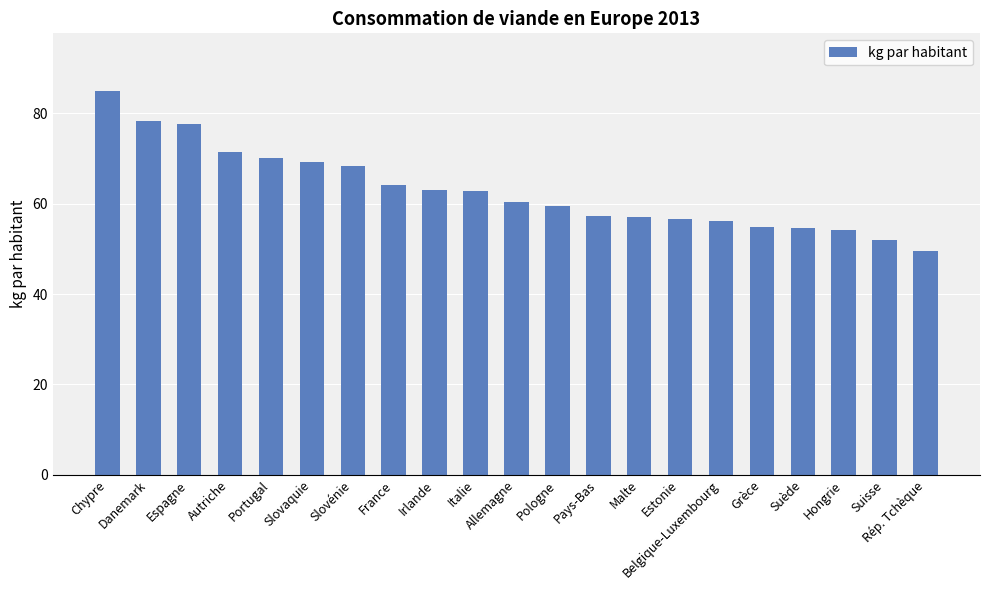

What is the change in value from Italie to Belgique-Luxembourg?

-6.6